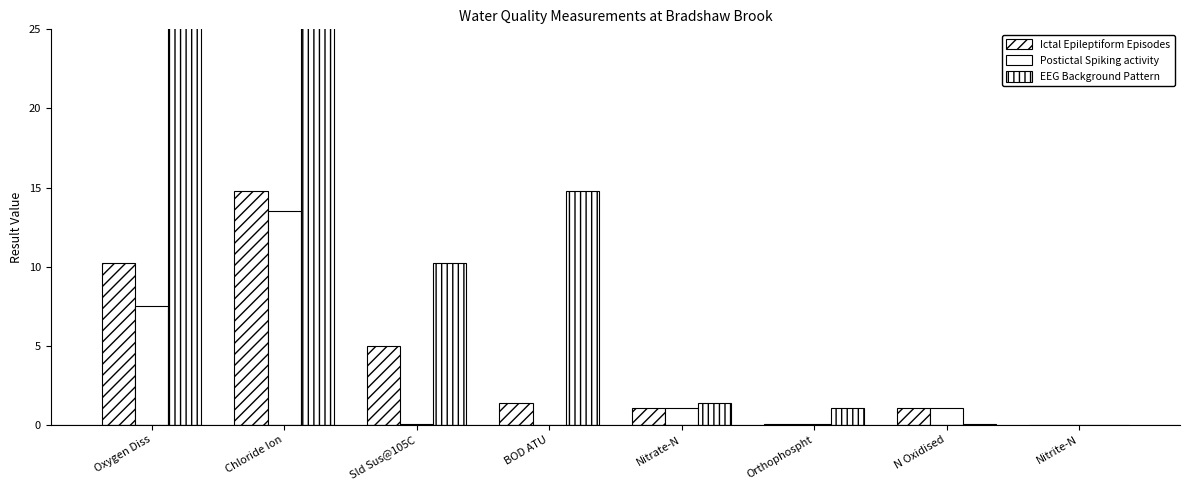

True or false: Postictal Spiking activity has a value of 1.1 at Nitrate-N.

True